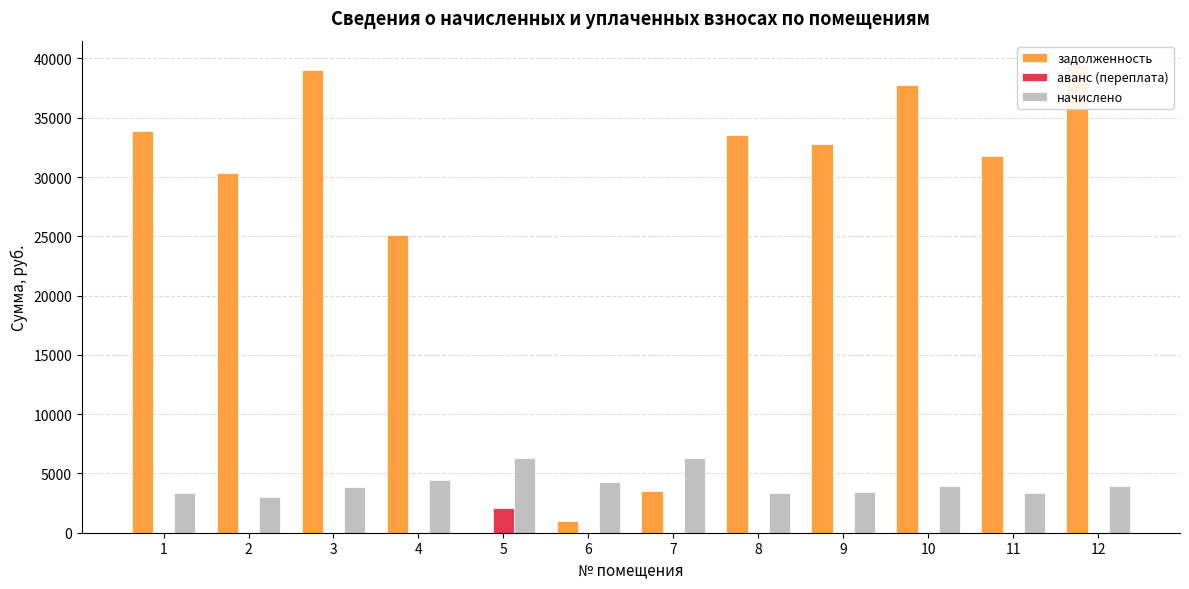

How many values in задолженность are above zero?

11